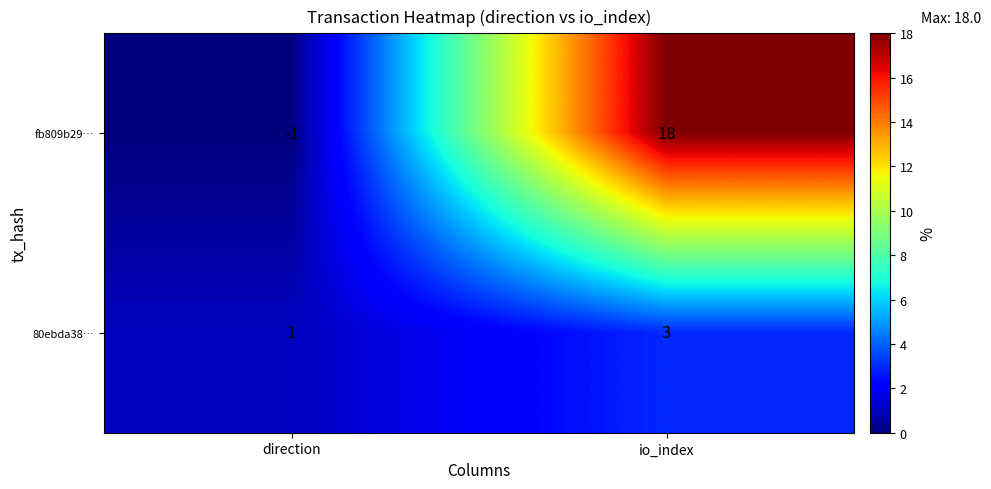

Which category has the lowest value across all series?

direction